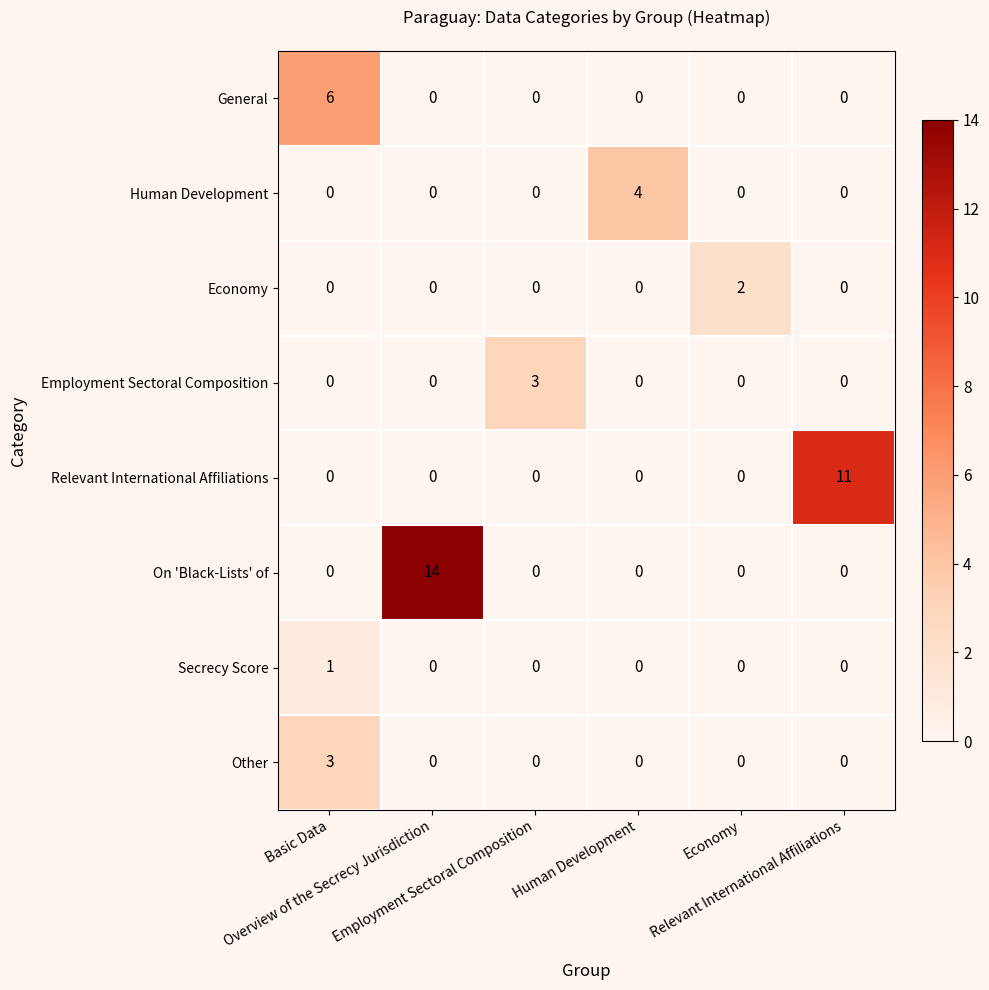

How many data points in Other are above 0?

1